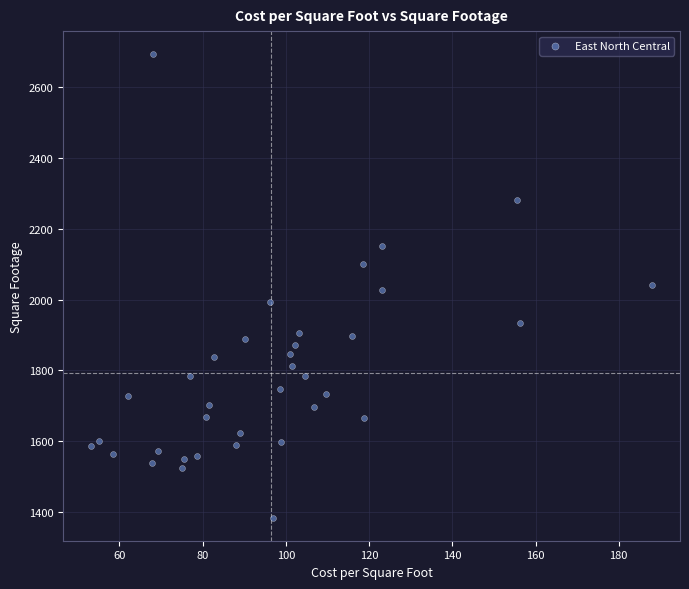

What is the range of Y values (max minus min)?

1310.0